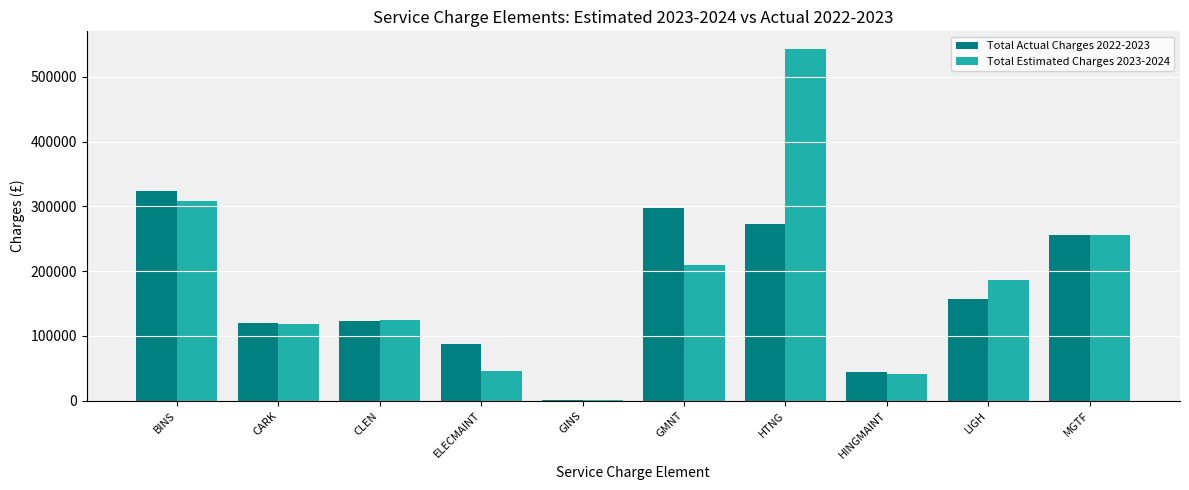

Between BINS and GMNT, which series saw the biggest shift?

Total Estimated Charges 2023-2024